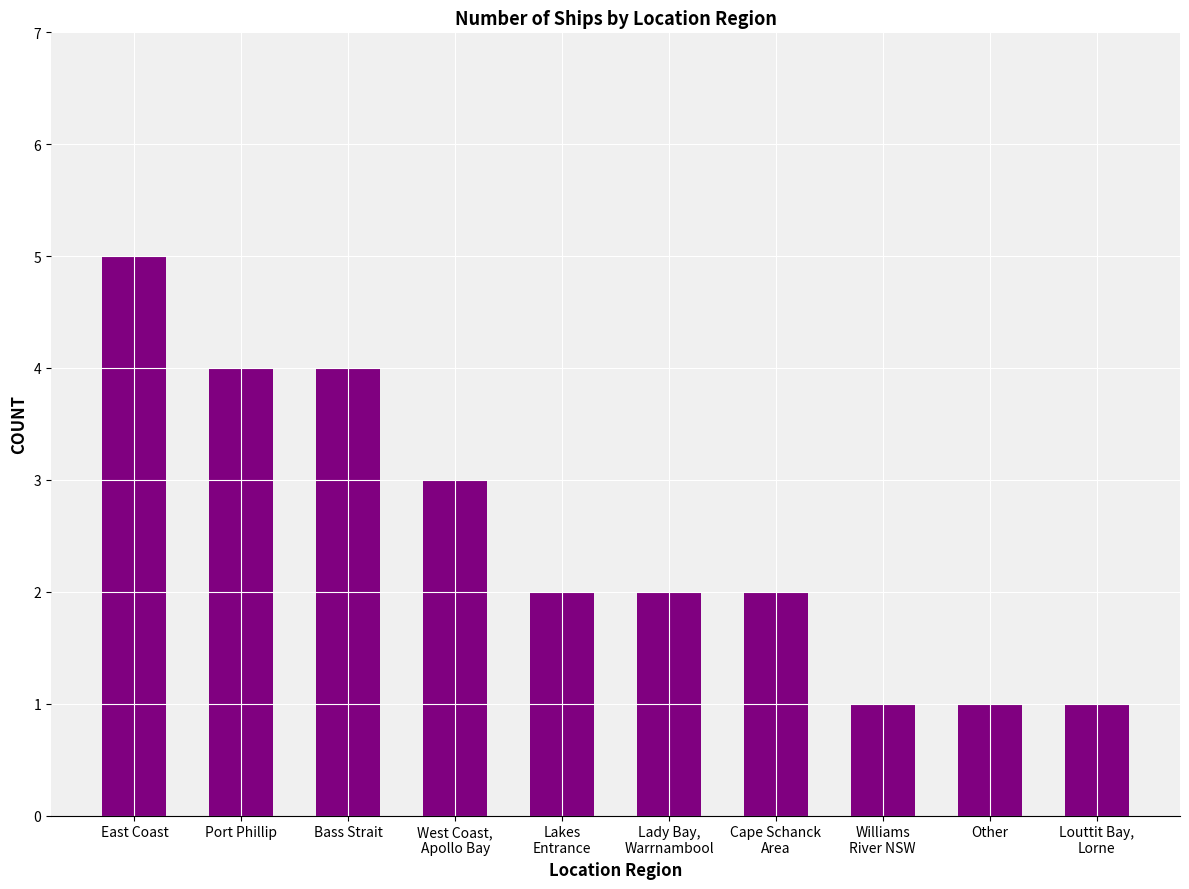

Are the bars horizontal?

No